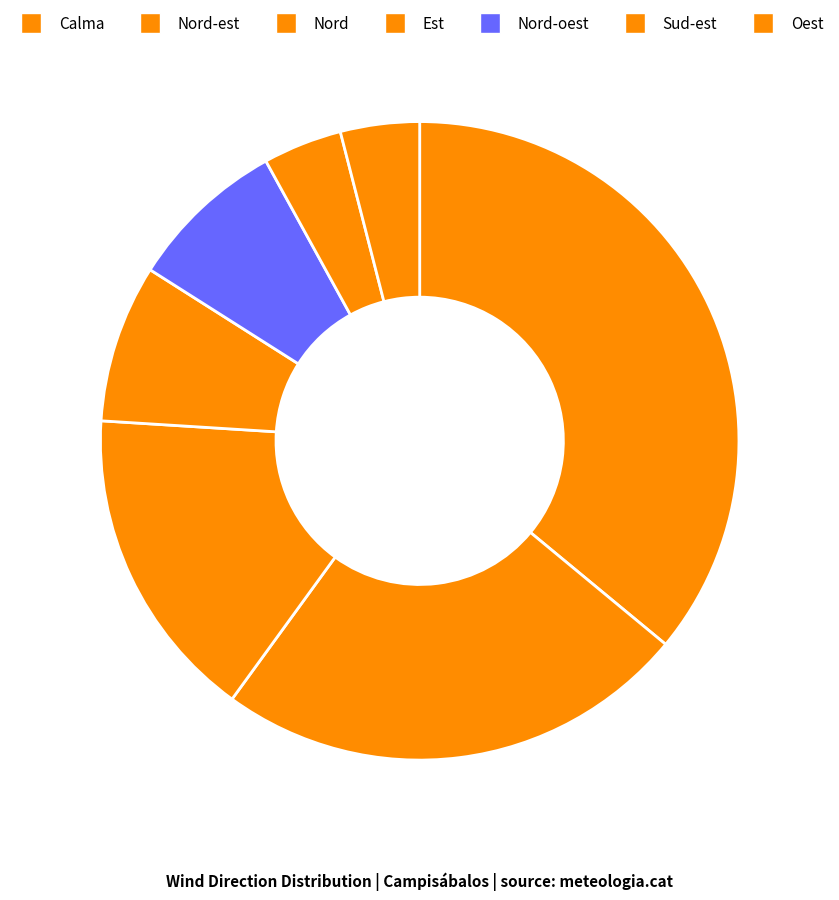

Which slice is the largest?

Calma